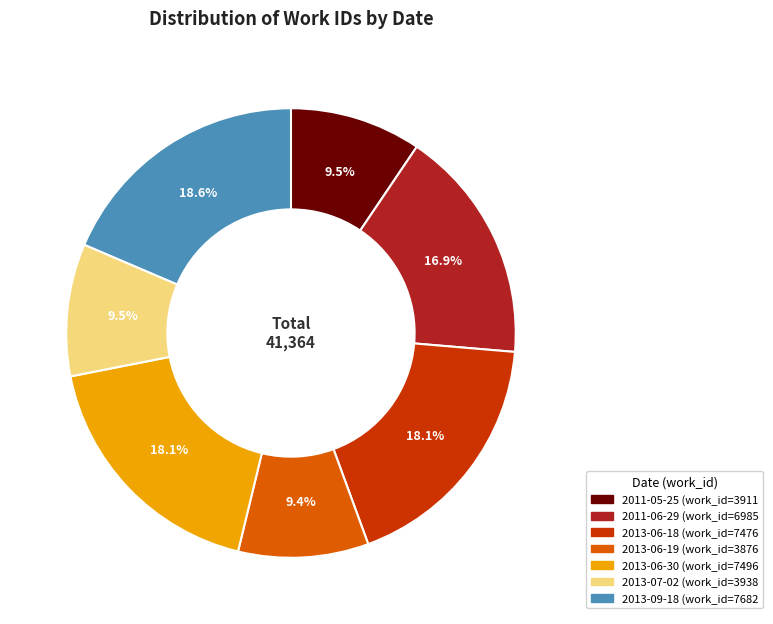

To the nearest percent, what is the average slice percentage?

14%